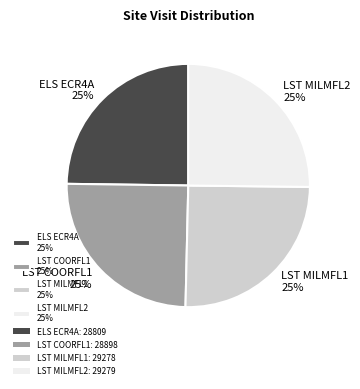

What is the ratio of the value at LST COORFL1 25% to the value at LST MILMFL1 25%?

1.0